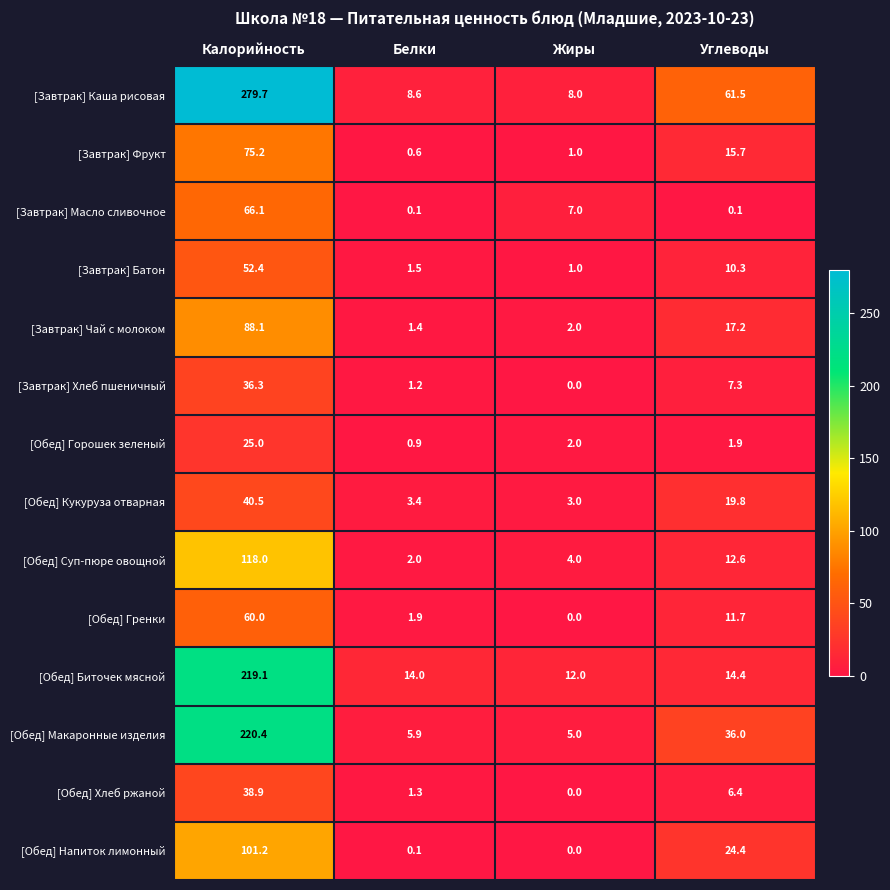

What is the spread (max minus min) of values at Углеводы?

61.4